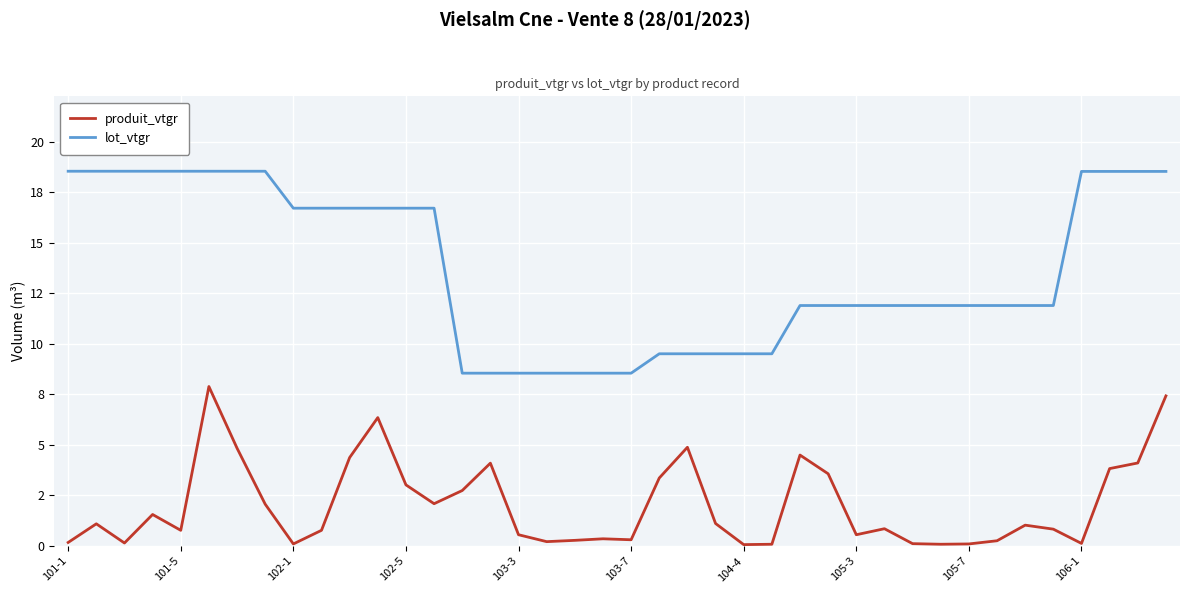

What are all the series names shown in the legend?

produit_vtgr, lot_vtgr